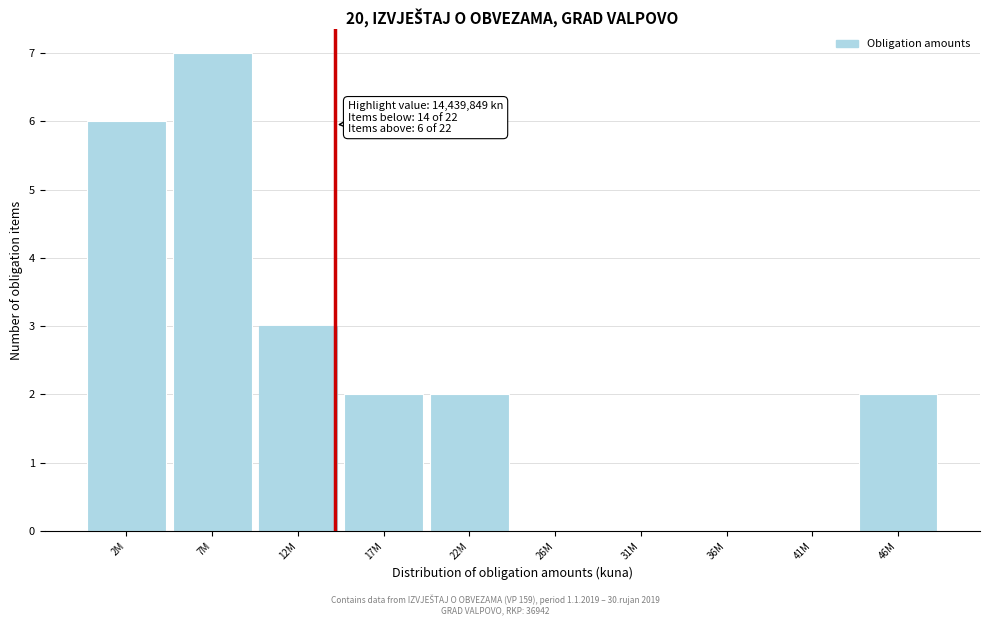

Reading left to right, extract all data points from this chart.

2M=6	7M=7	12M=3	17M=2	22M=2	26M=0	31M=0	36M=0	41M=0	46M=2